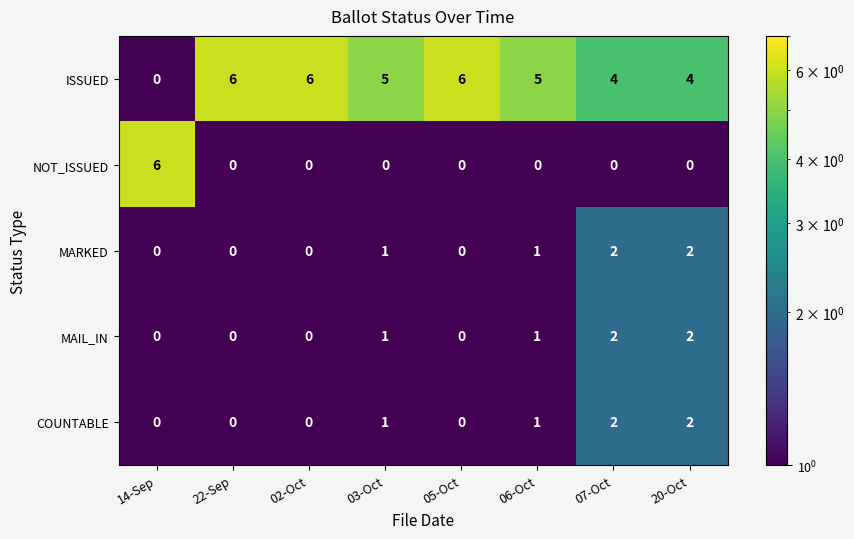

The COUNTABLE series shows 2 at 07-Oct. True or false?

True